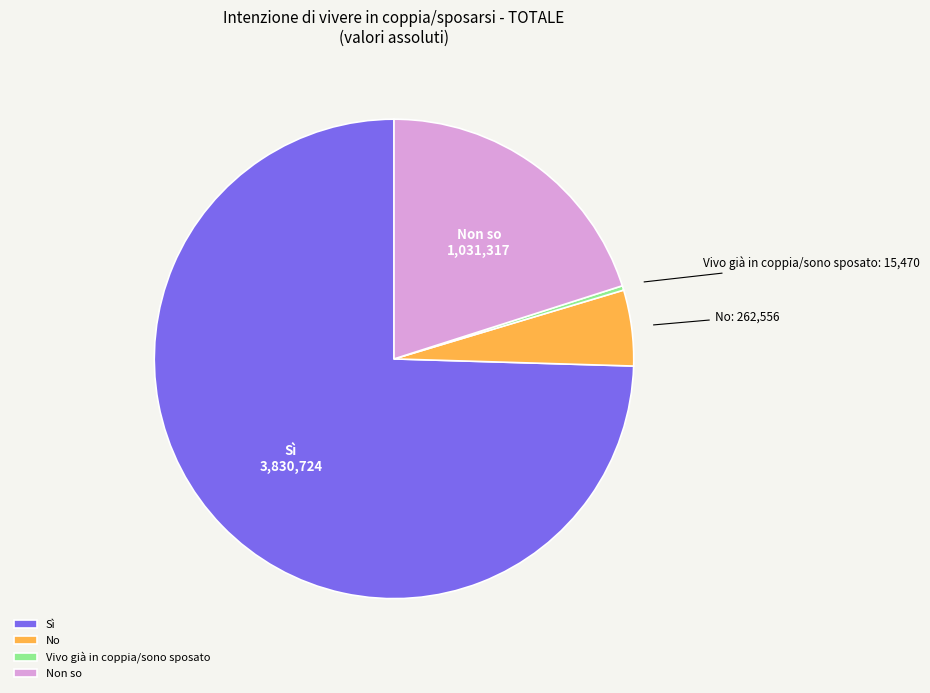

Combined, do Non so and Vivo già in coppia/sono sposato account for over 50%?

No